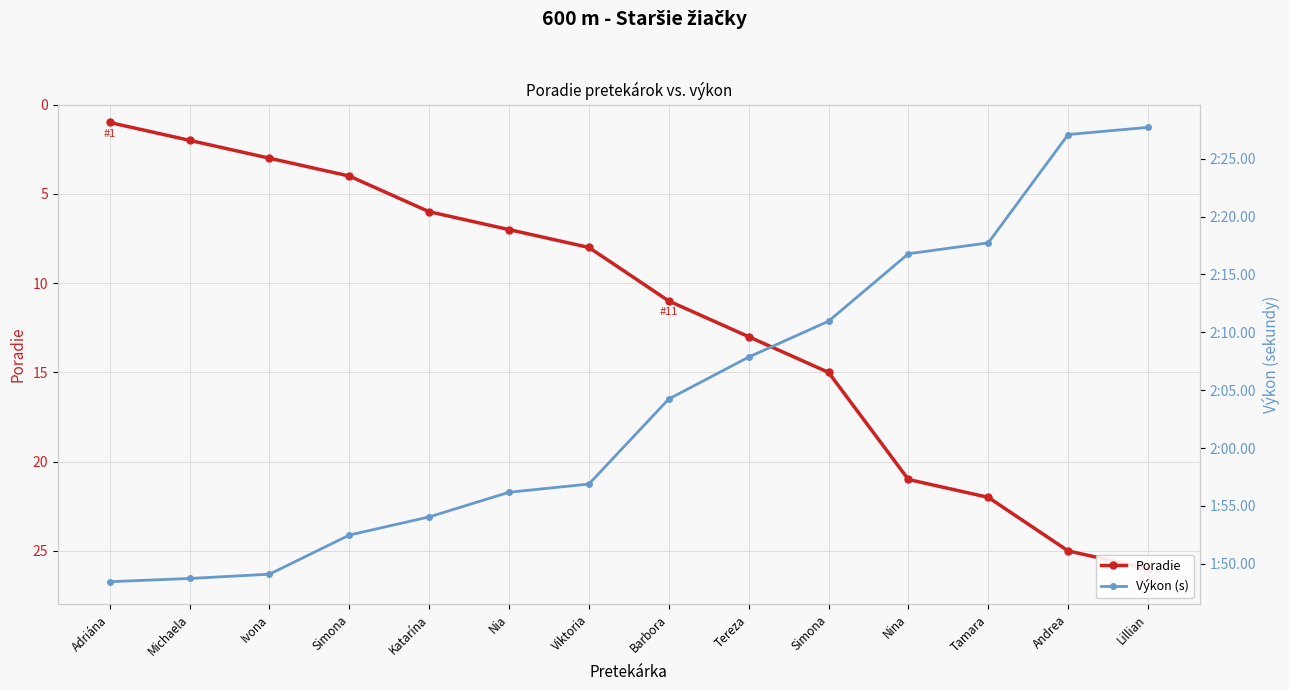

What is the difference between the maximum and minimum values in the Výkon (s) series?

39.3